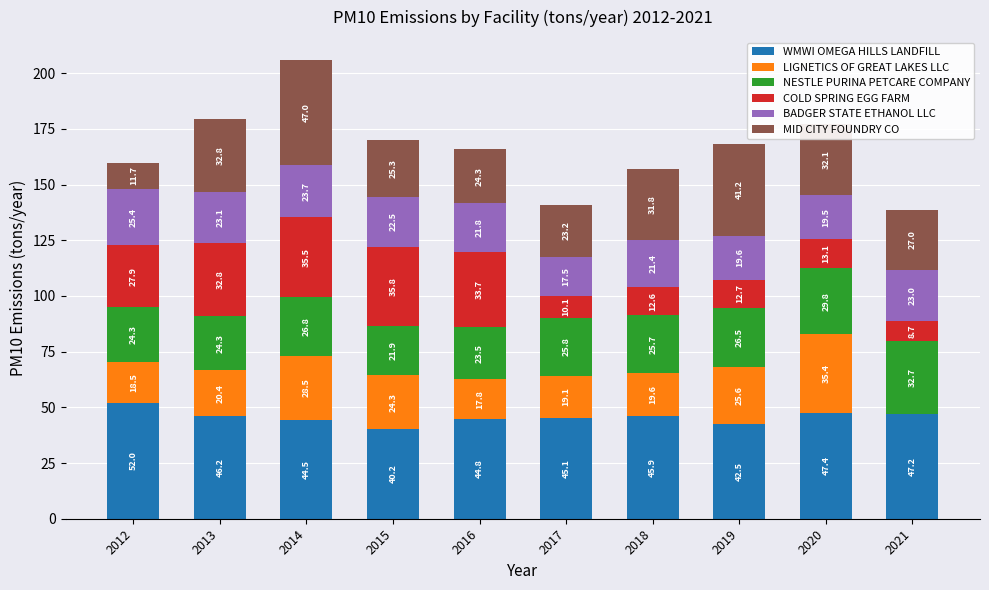

At which label does WMWI OMEGA HILLS LANDFILL reach its peak?

2012